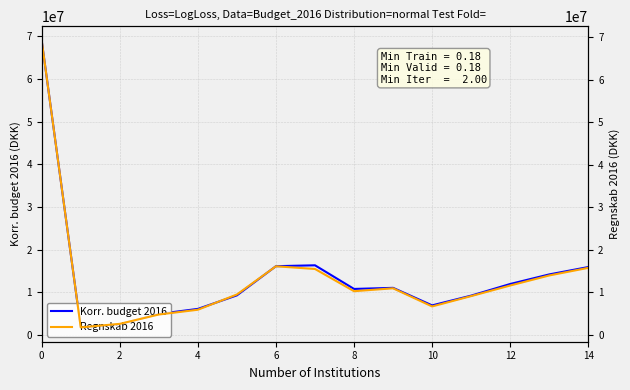

Does the chart display data point markers on the line(s)?

No